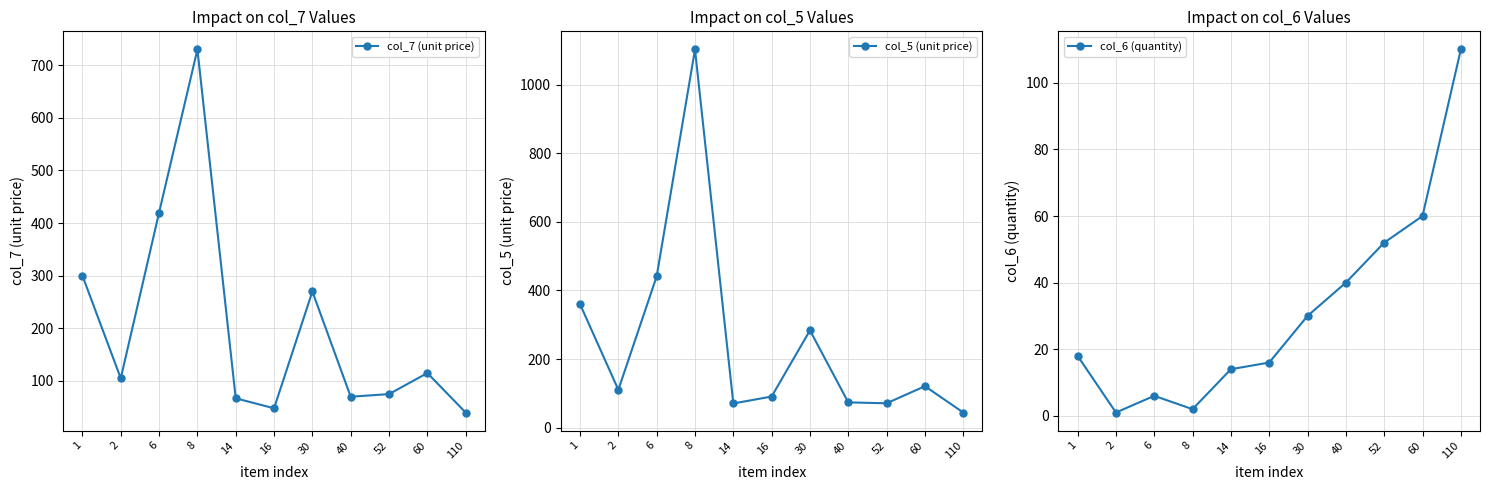

Which series has the widest spread of values?

col_5 (unit price)